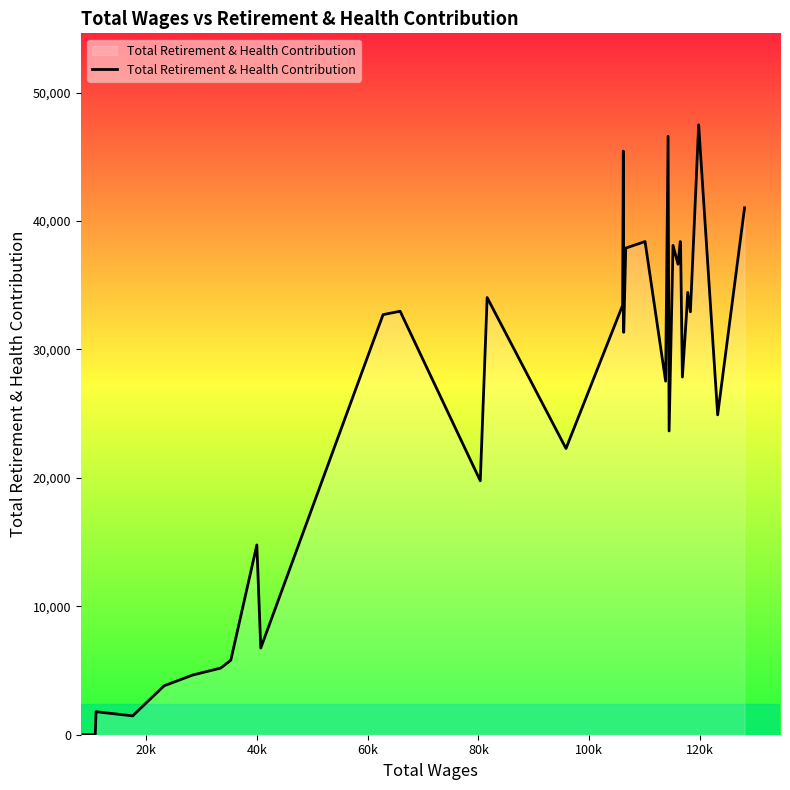

What is the greatest value displayed?

47491